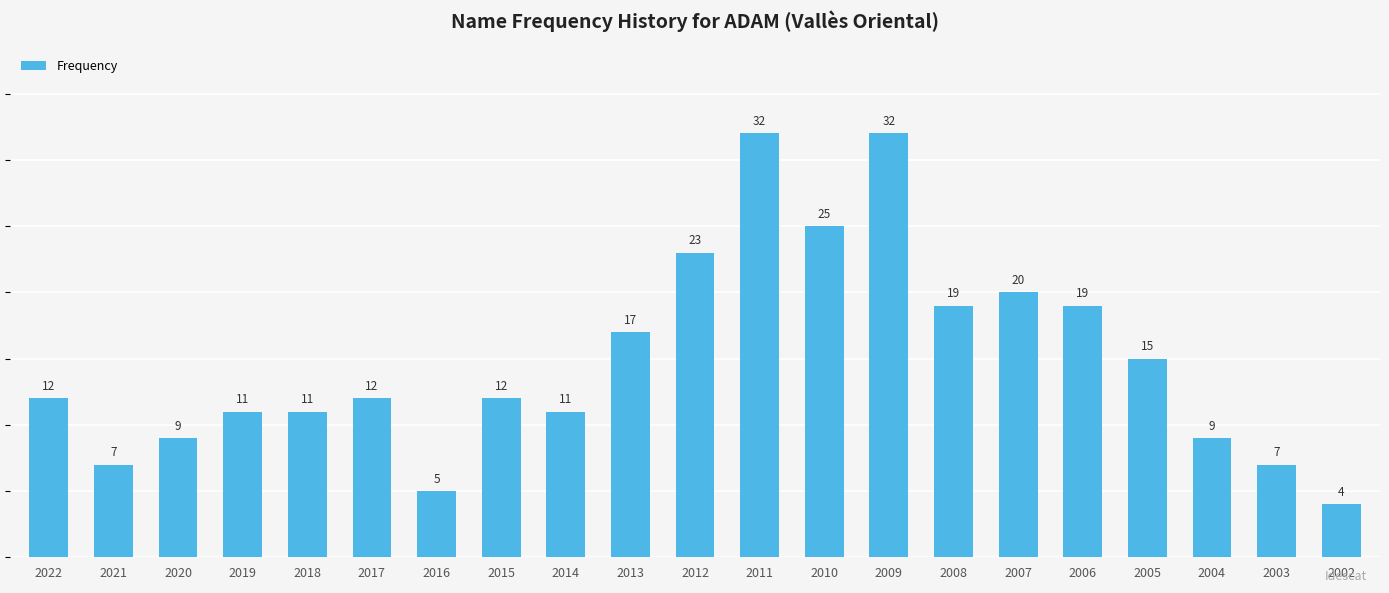

What is the change in value from 2017 to 2005?

+3